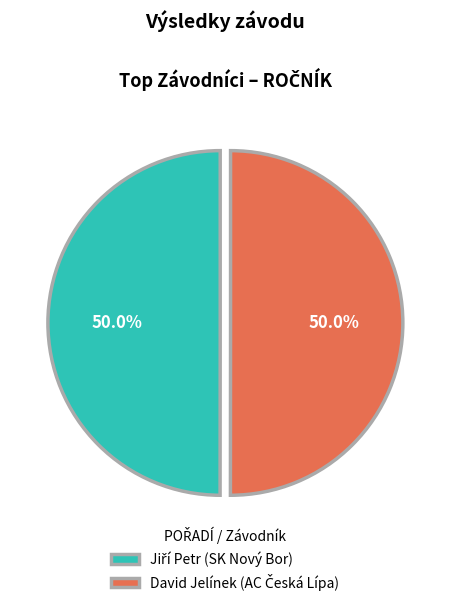

How many segments does this pie chart have?

2